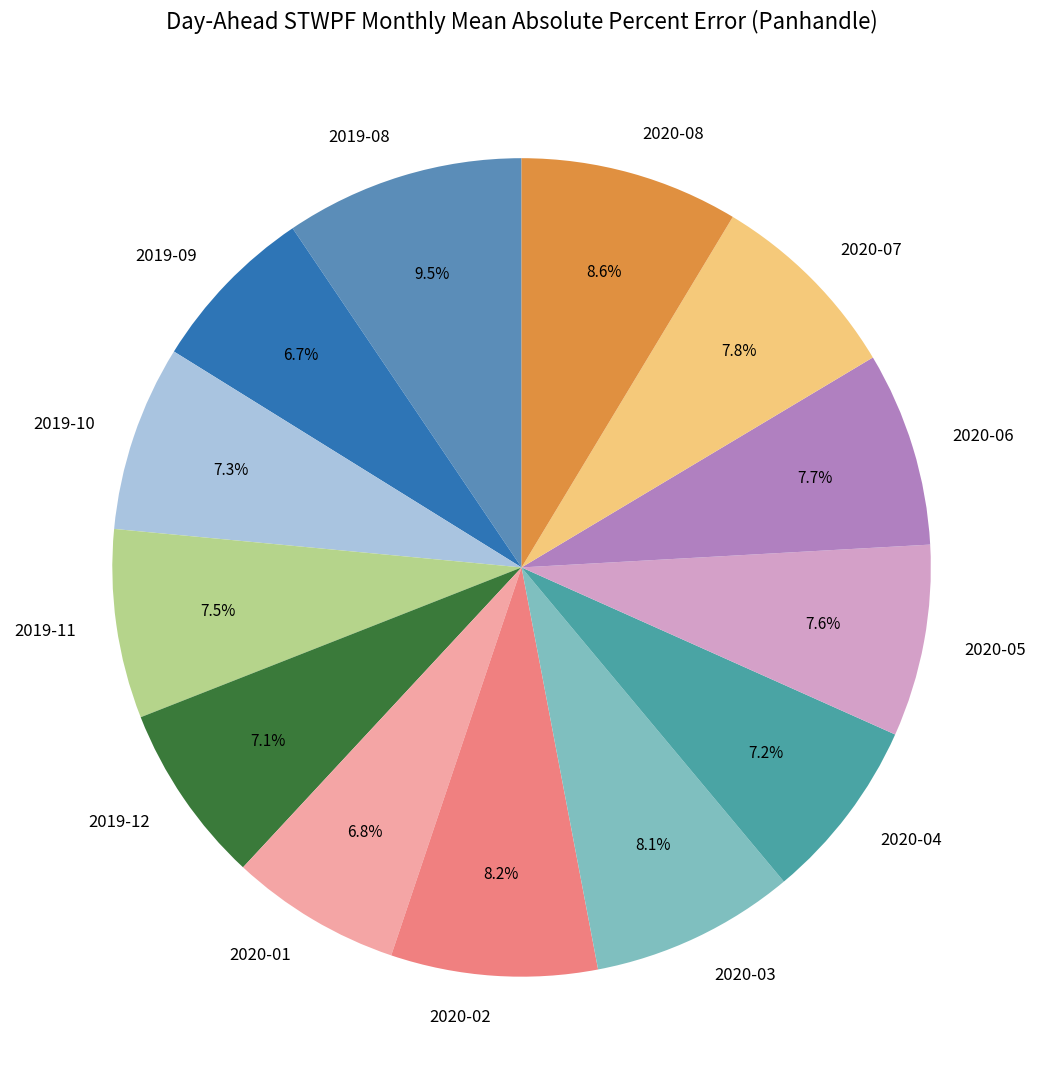

Count the number of slices in the pie.

13